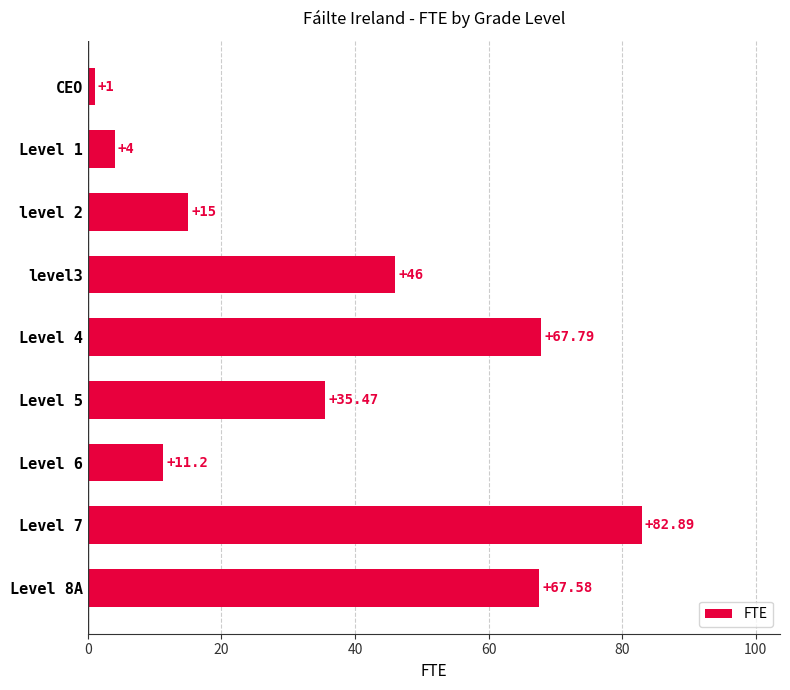

How many distinct data groups are displayed?

1